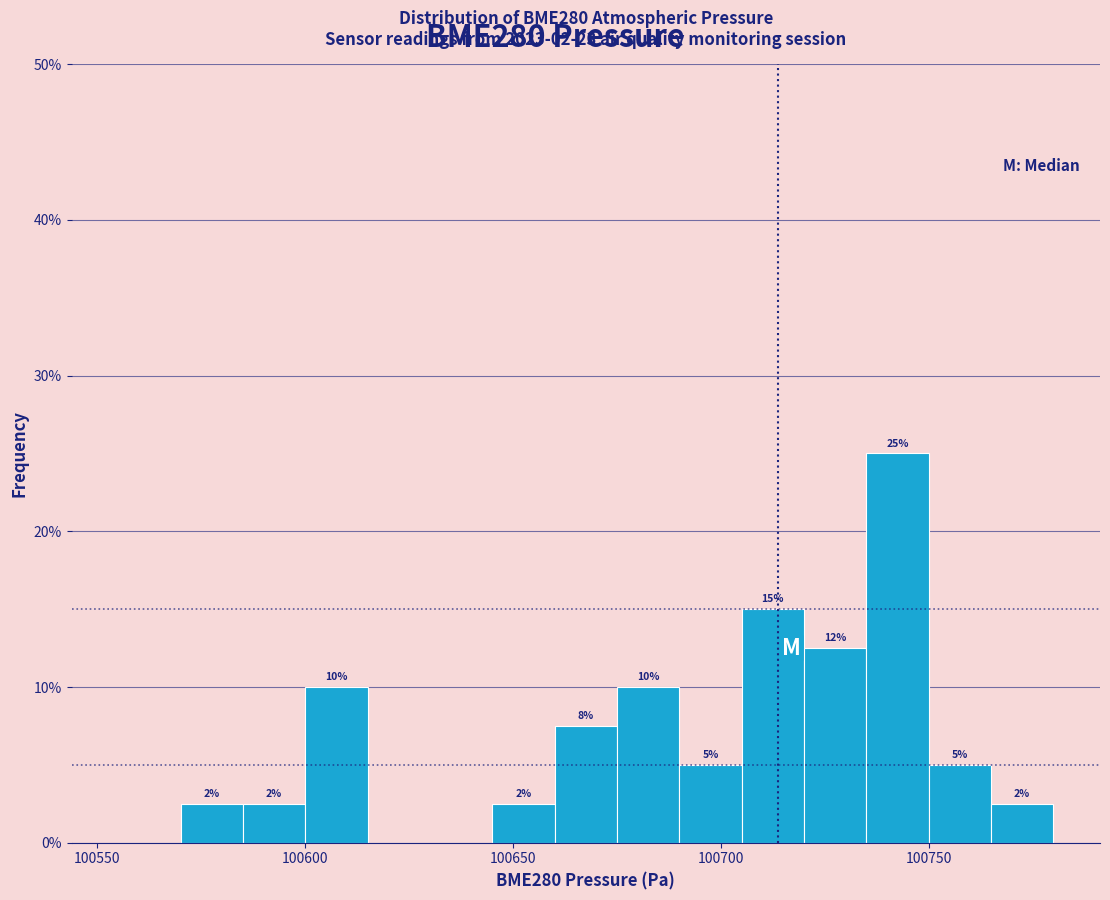

Around what value on the x-axis is the tallest bar? Give the approximate position of its centre, as read against the axis.

100745